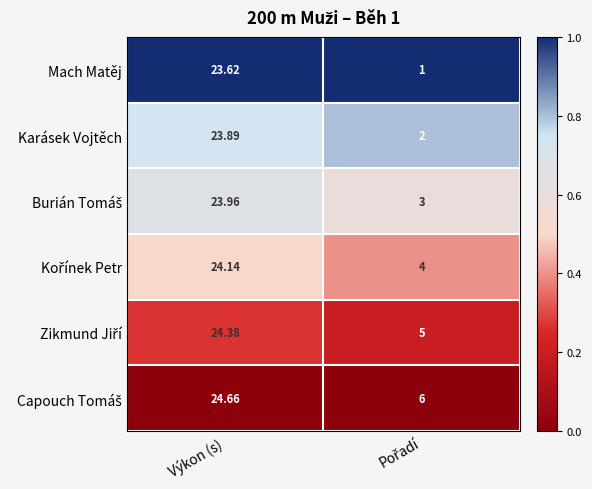

Which category has the highest value across all series?

Výkon (s)